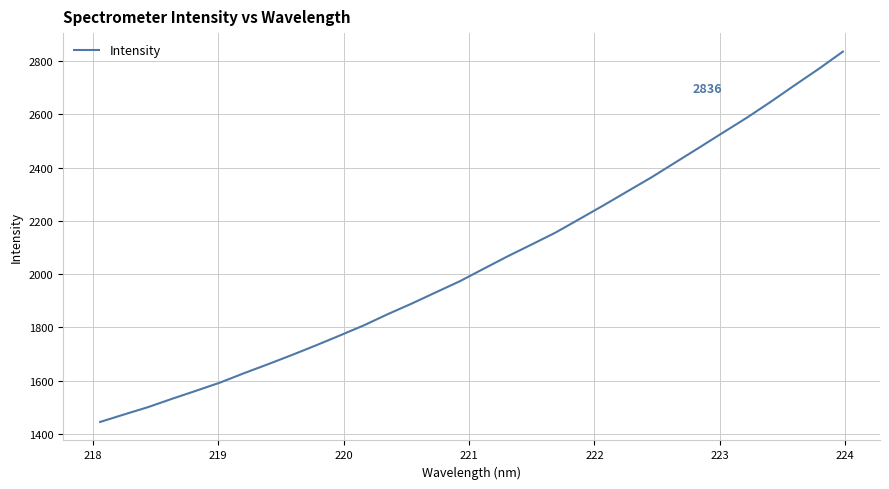

What is the minimum value shown in the chart?

1444.4